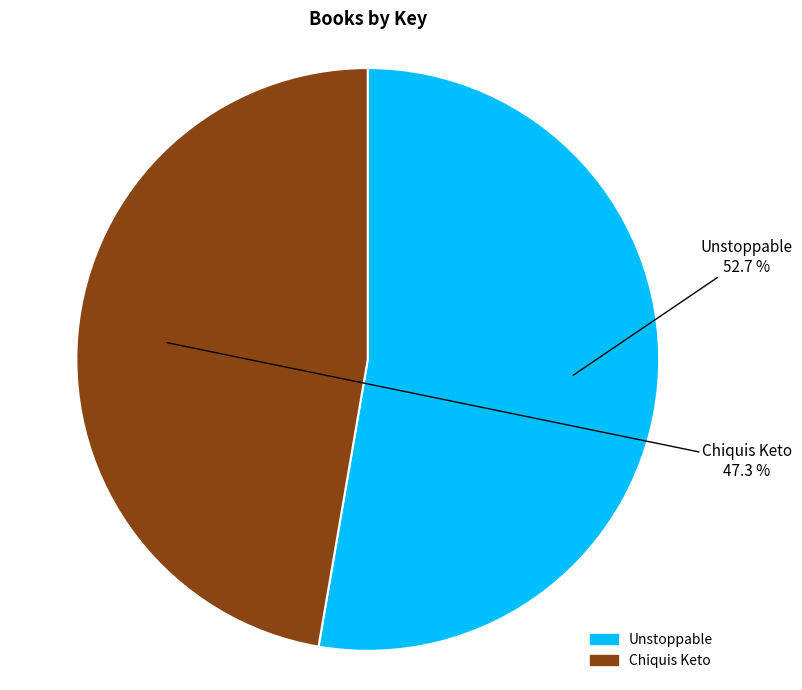

Approximately how many times larger is the value at Chiquis Keto compared to Unstoppable?

0.9